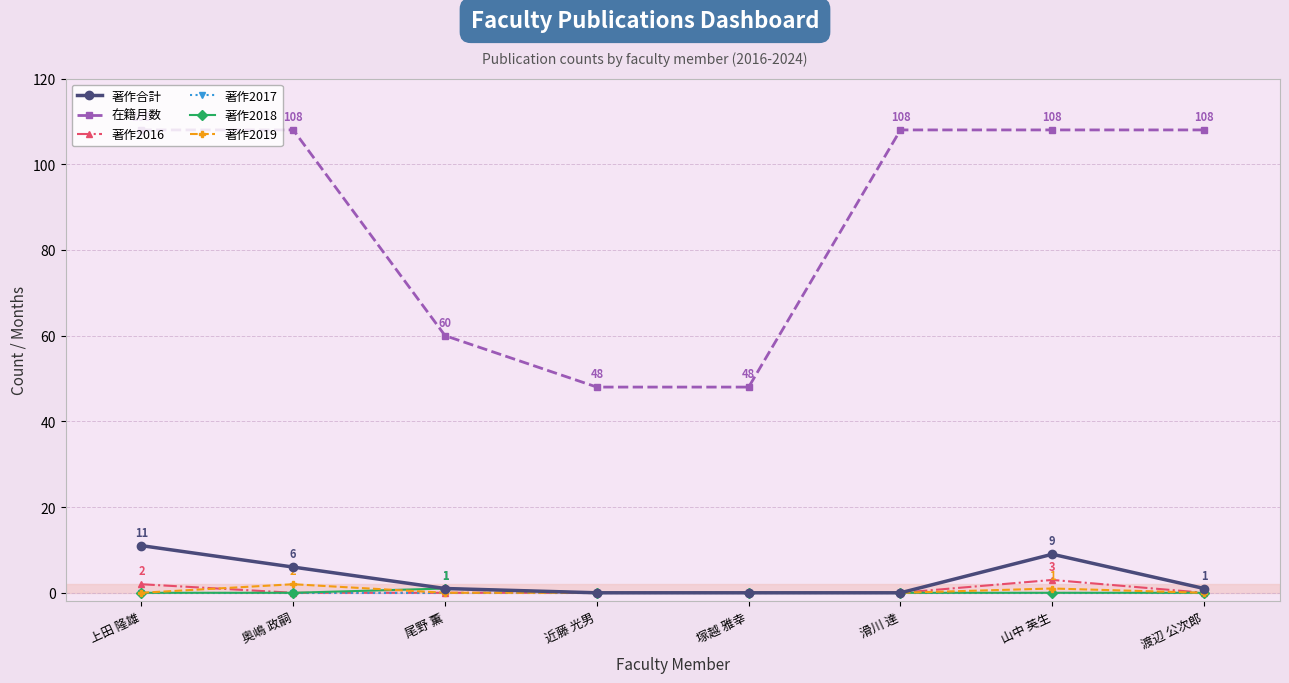

What is the spread (max minus min) of values at 渡辺 公次郎?

108